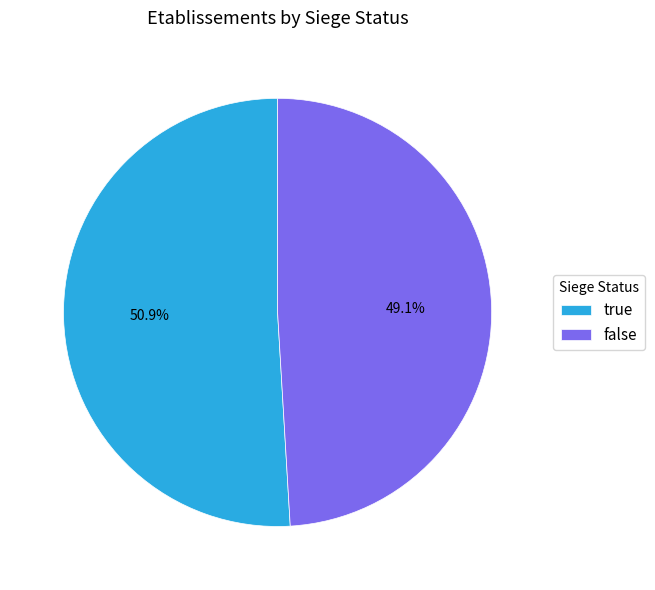

Which has a higher value, false or true?

true